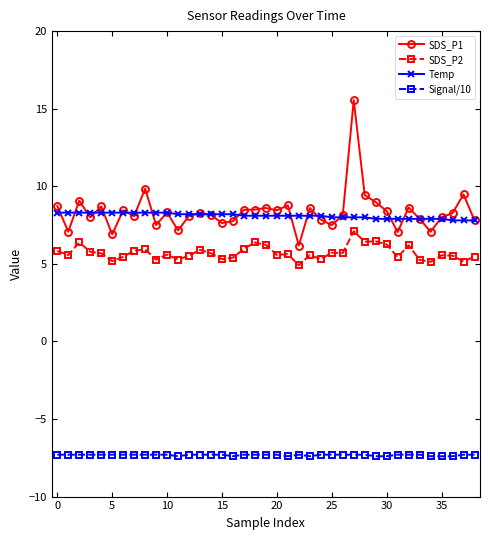

Count the number of categories in the chart.

39